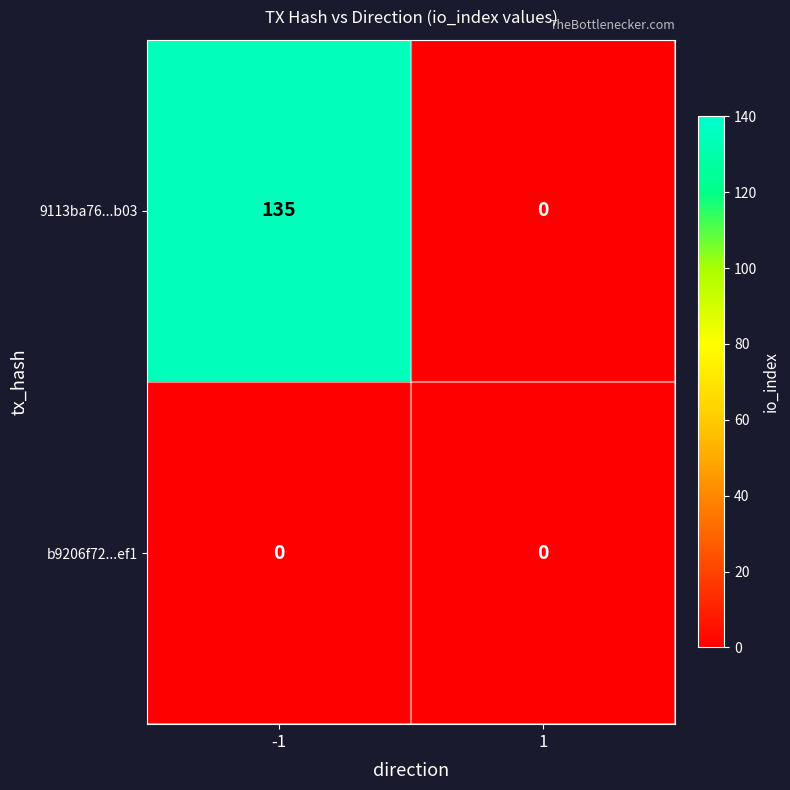

Reading left to right, transcribe all the data shown in this chart.

9113ba76...b03: -1=135	1=0
b9206f72...ef1: -1=0	1=0